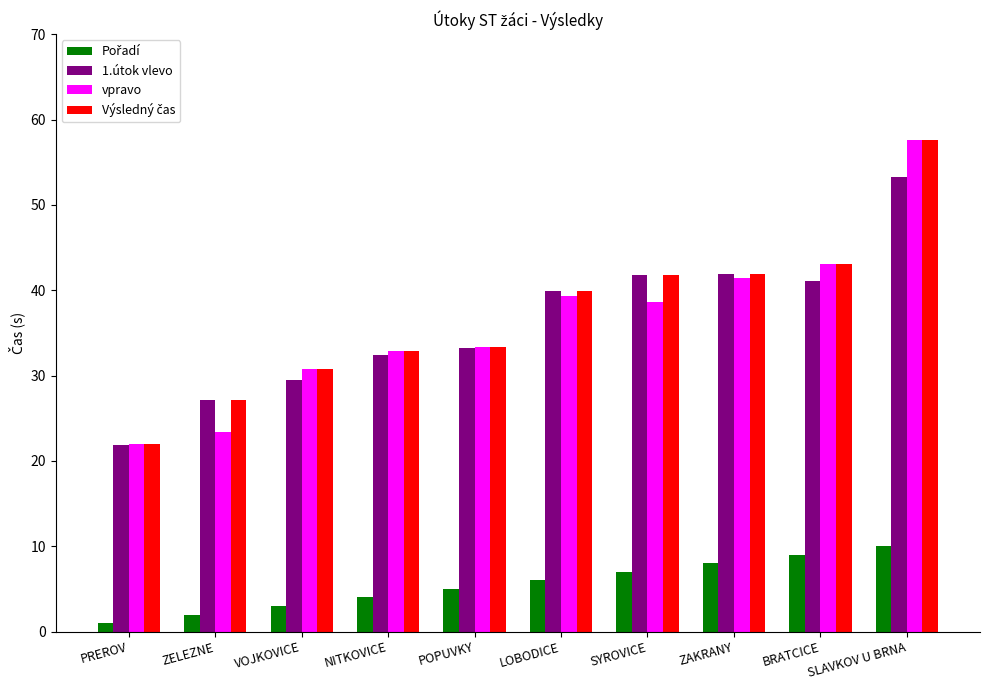

Which series changed the most between POPUVKY and ZAKRANY?

1.útok vlevo